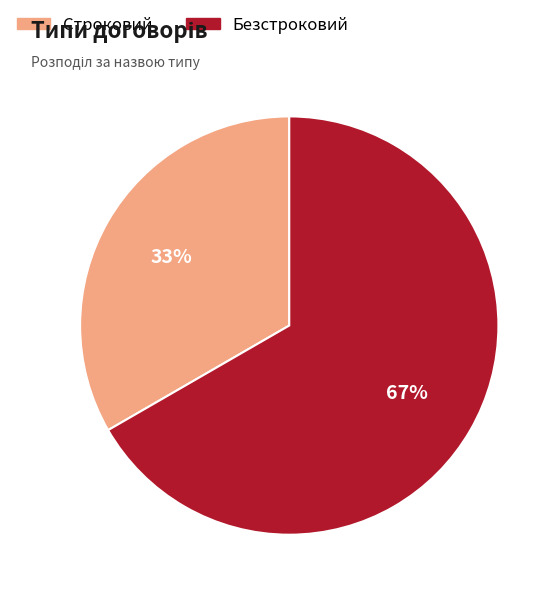

True or false: Строковий accounts for 44% of the total.

False